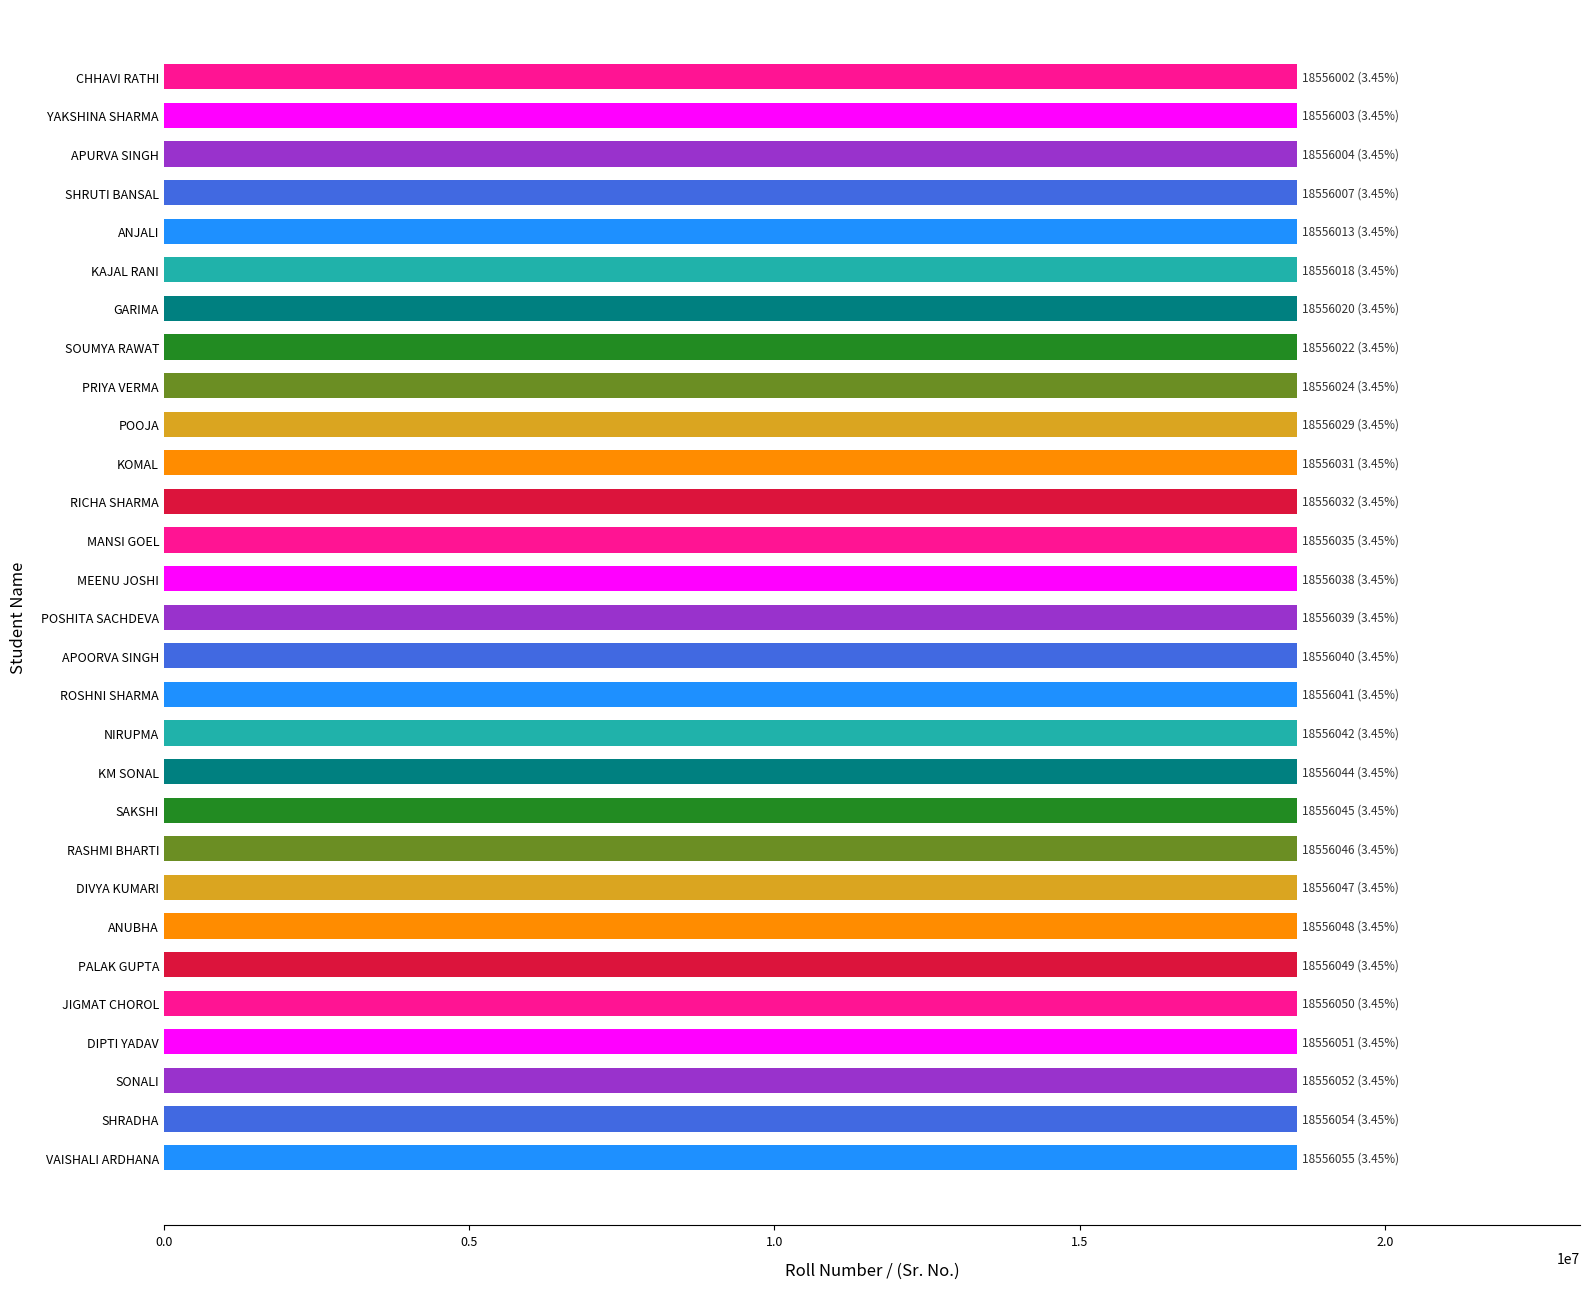

What is the maximum value shown in the chart?

18556055